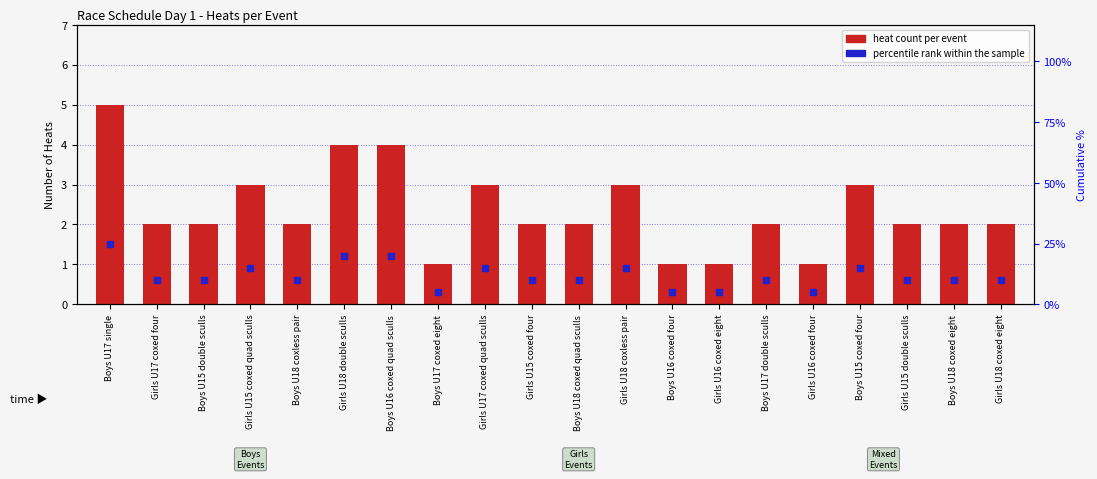

What is the change in value from Boys U16 coxed quad sculls to Boys U15 coxed four?

-1